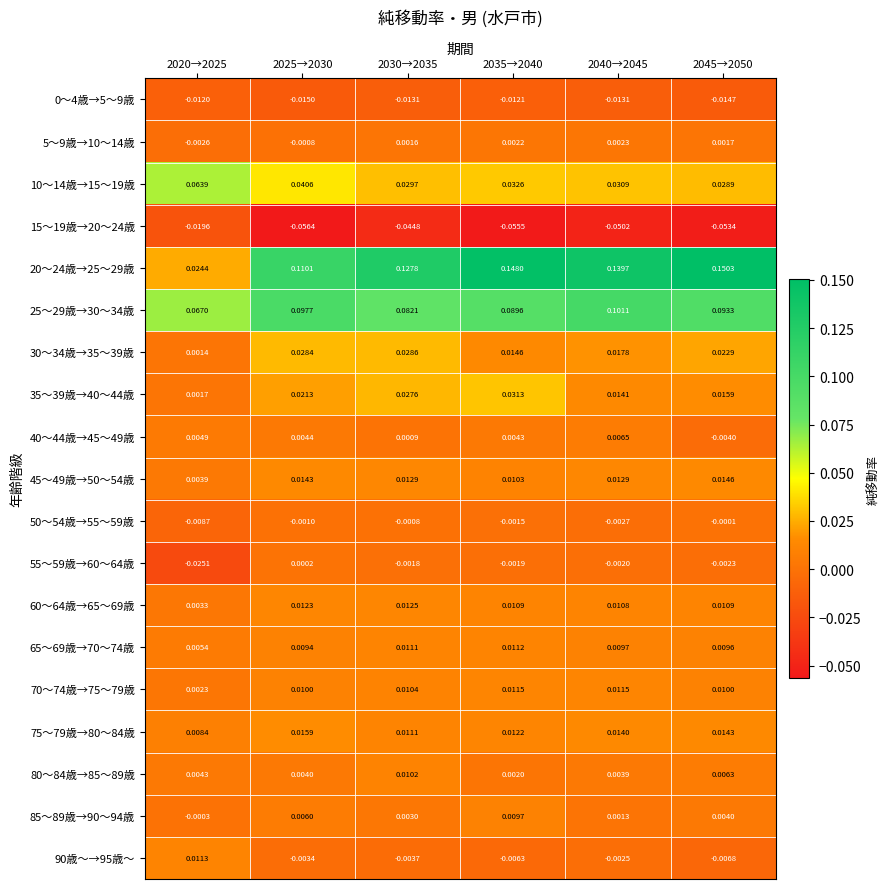

Is the value of 75～79歳→80～84歳 at 2035→2040 greater than the value of 15～19歳→20～24歳 at 2025→2030?

Yes